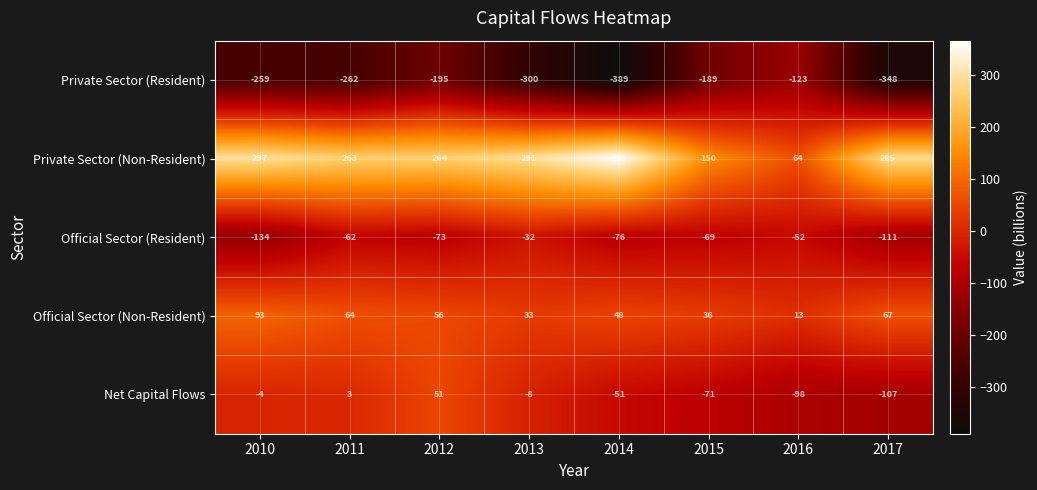

True or false: Net Capital Flows has a value of -124 at 2015.

False